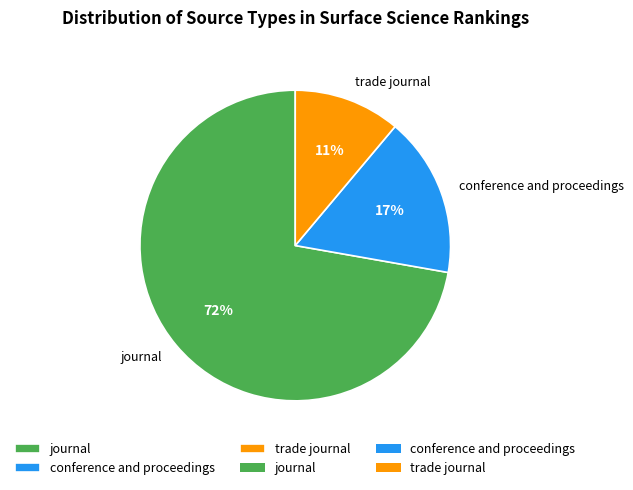

Which slice is the smallest?

trade journal